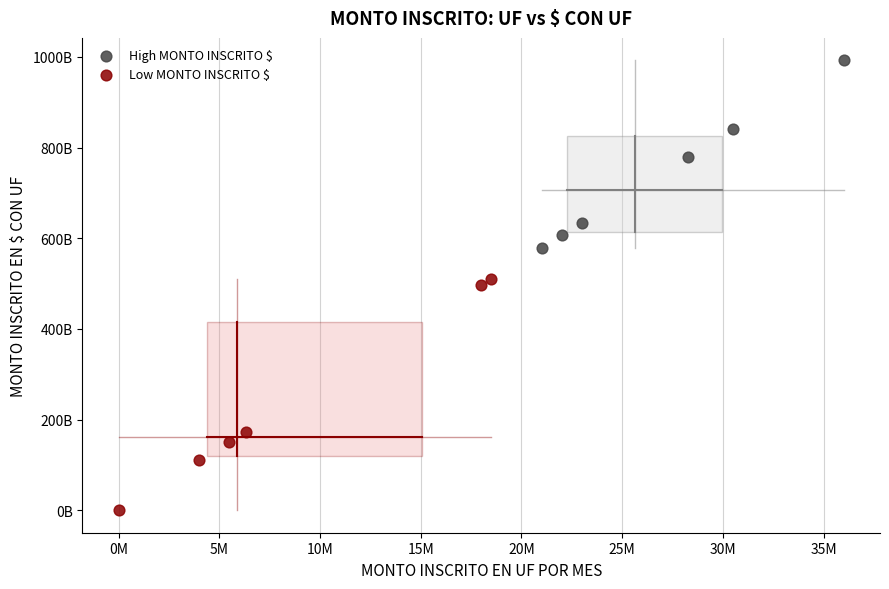

Which series has the widest spread of Y values?

Low MONTO INSCRITO $